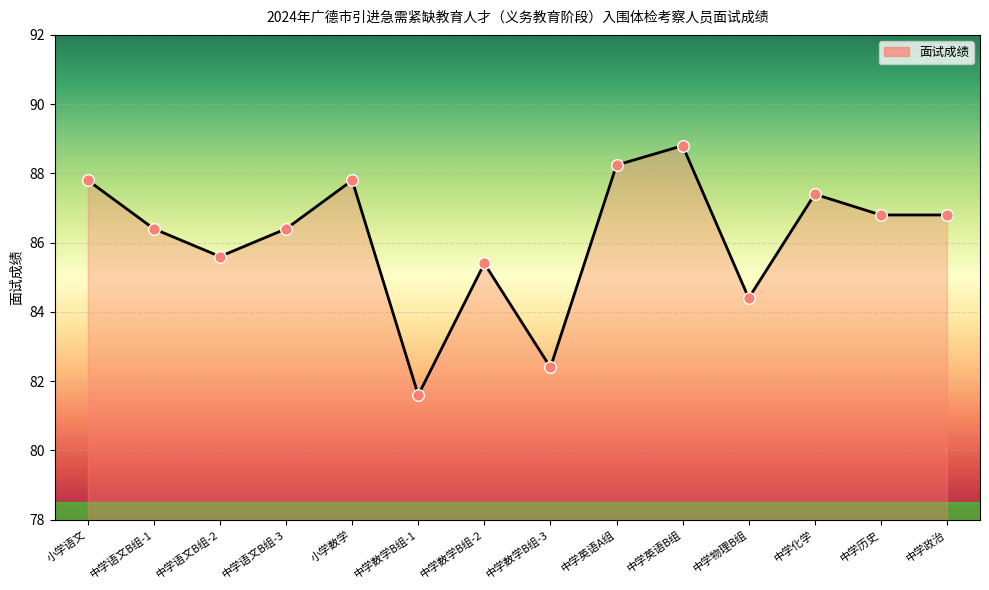

What is the change in value from 中学语文B组-3 to 中学数学B组-3?

-4.0